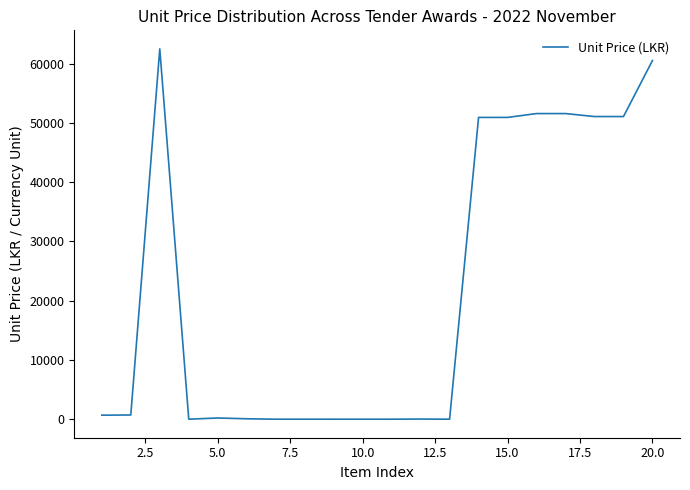

What is the maximum value shown in the chart?

62486.4